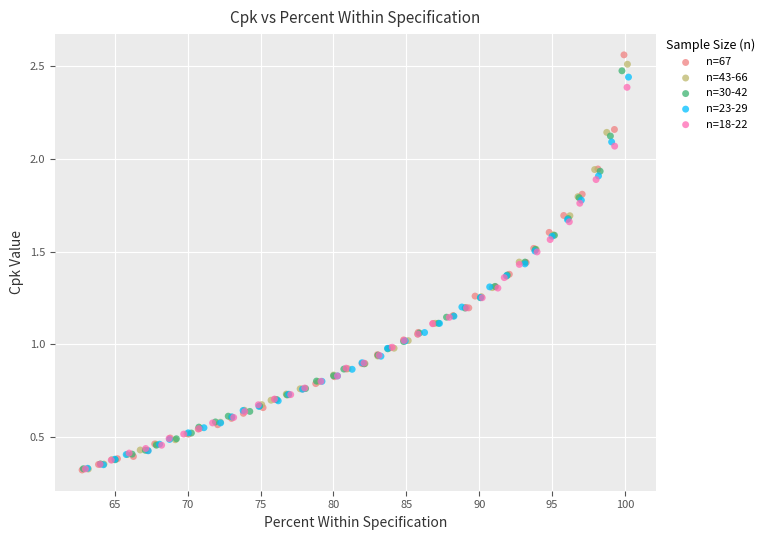

Which series reaches the maximum Y coordinate?

n=67